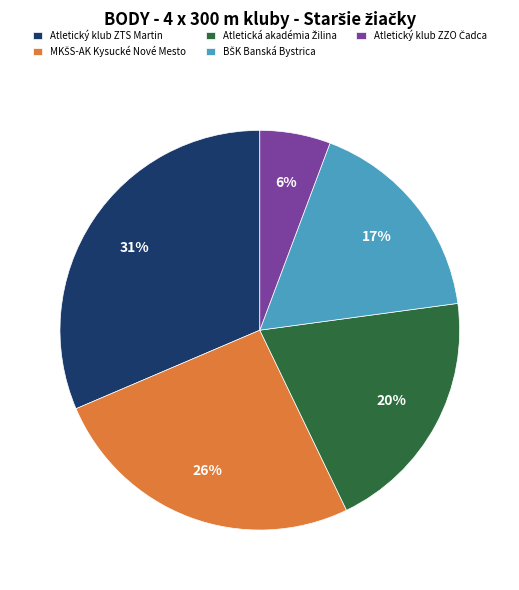

To the nearest percent, what portion does Atletický klub ZTS Martin represent?

31%